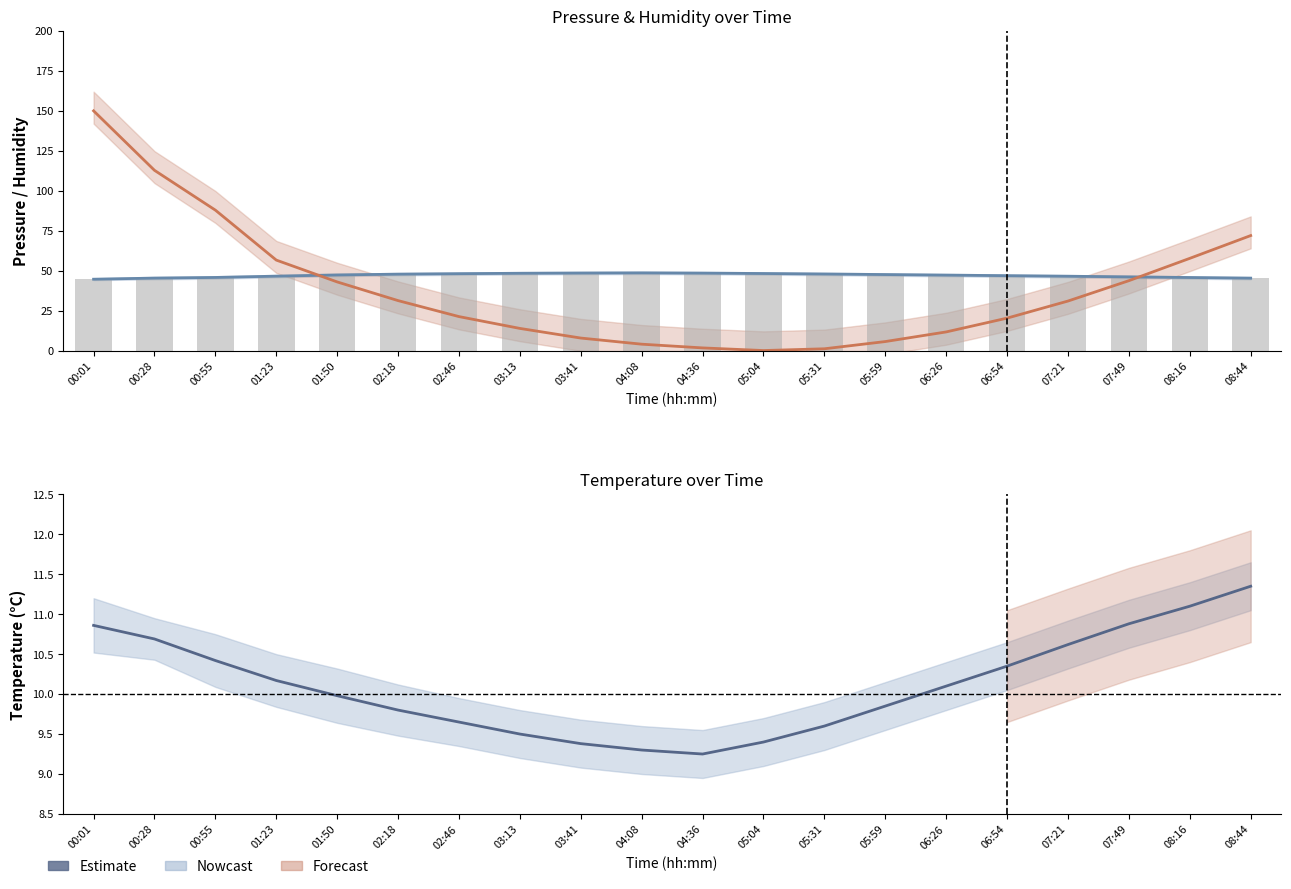

What is the average value of the Pressure (norm.) series?

38.6